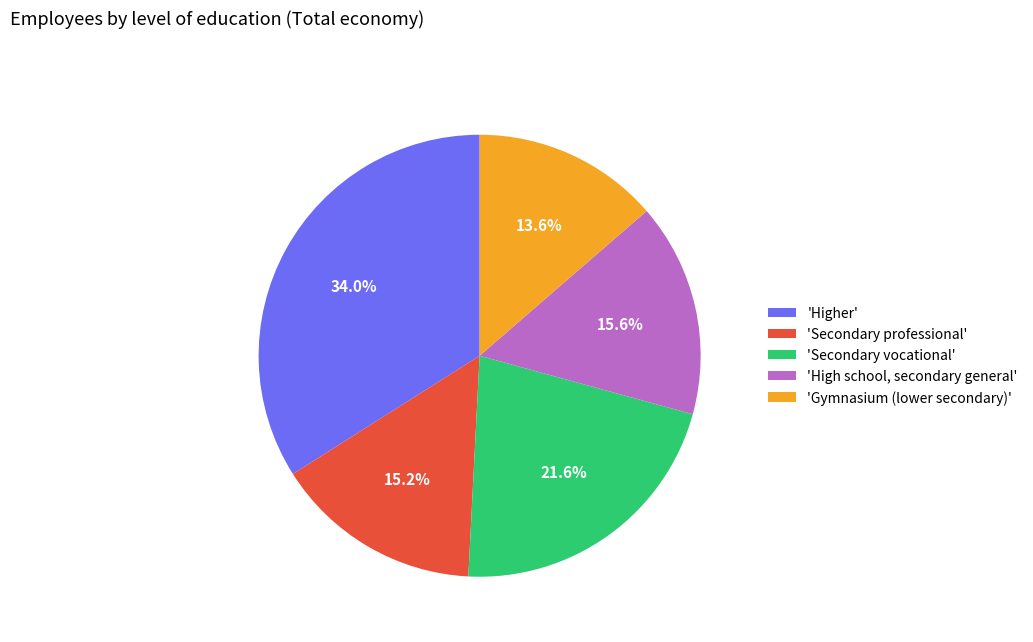

What is the total percentage of 'Secondary professional' and 'Gymnasium (lower secondary)'?

28.8%